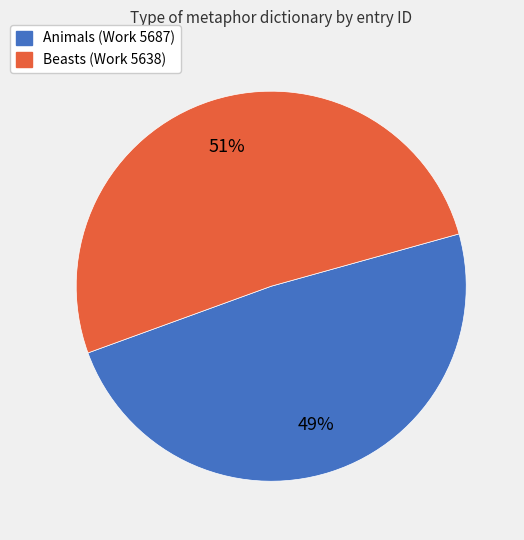

What is the smallest slice in the pie chart?

Animals (Work 5687)